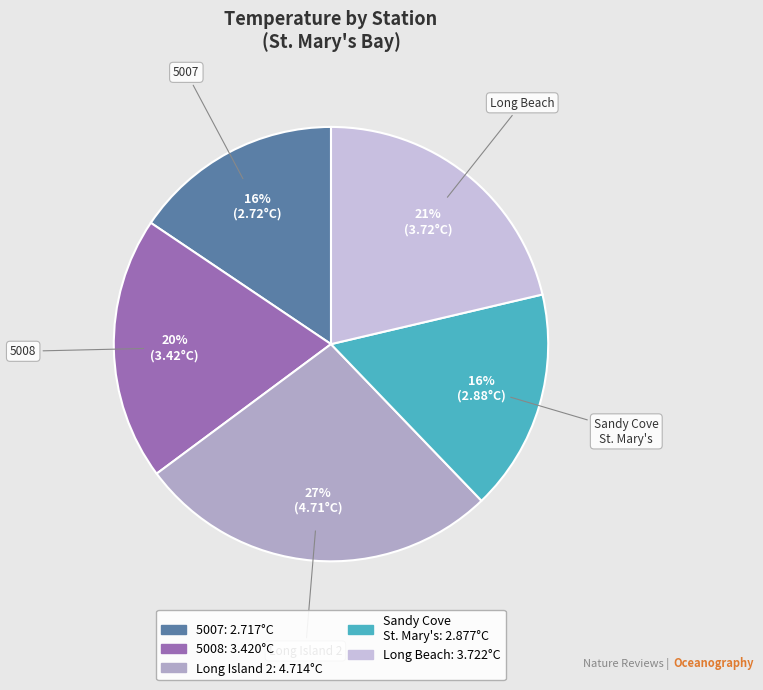

To the nearest percent, what is the difference between the largest and smallest slice percentages?

11%